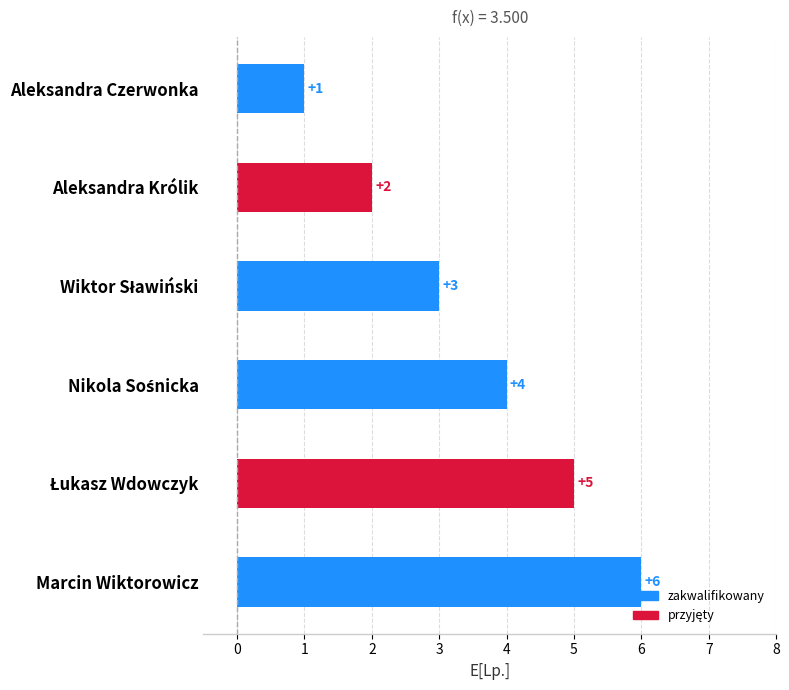

What is the label of the 2nd bar from the top?

Aleksandra Królik